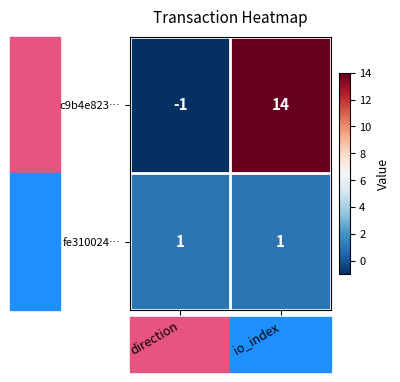

Which series has the largest total across all categories?

c9b4e823…